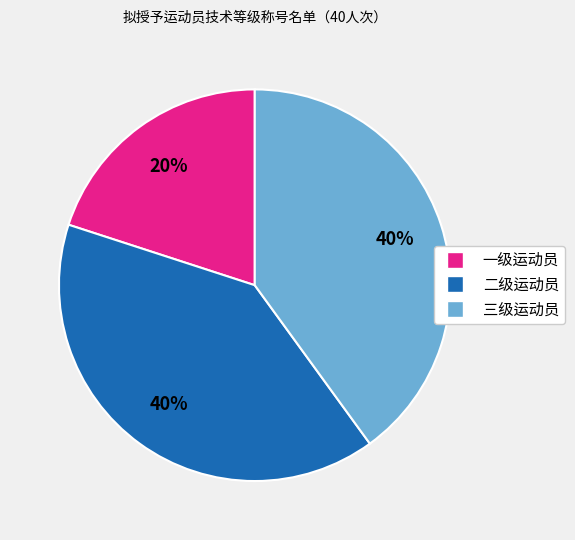

Does any single category account for the majority?

No